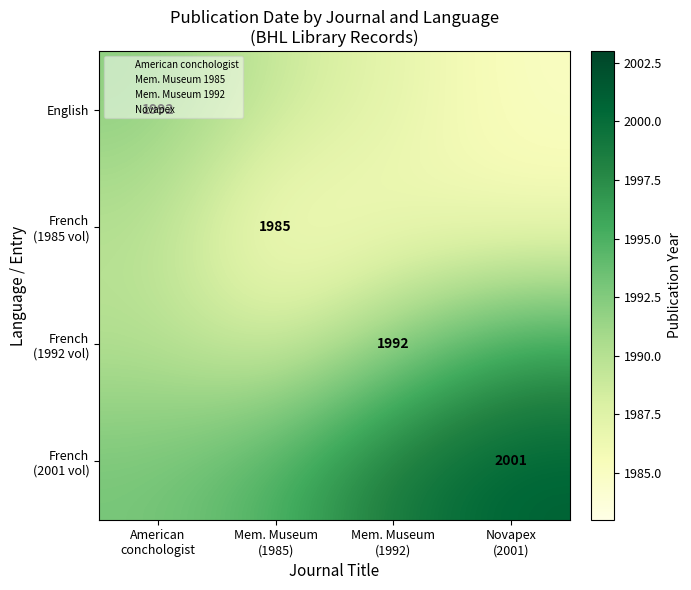

Where does the English series first go above 1989?

American conchologist